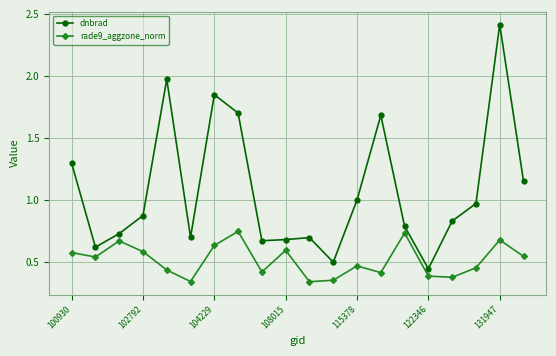

Which series has the largest total across all categories?

dnbrad